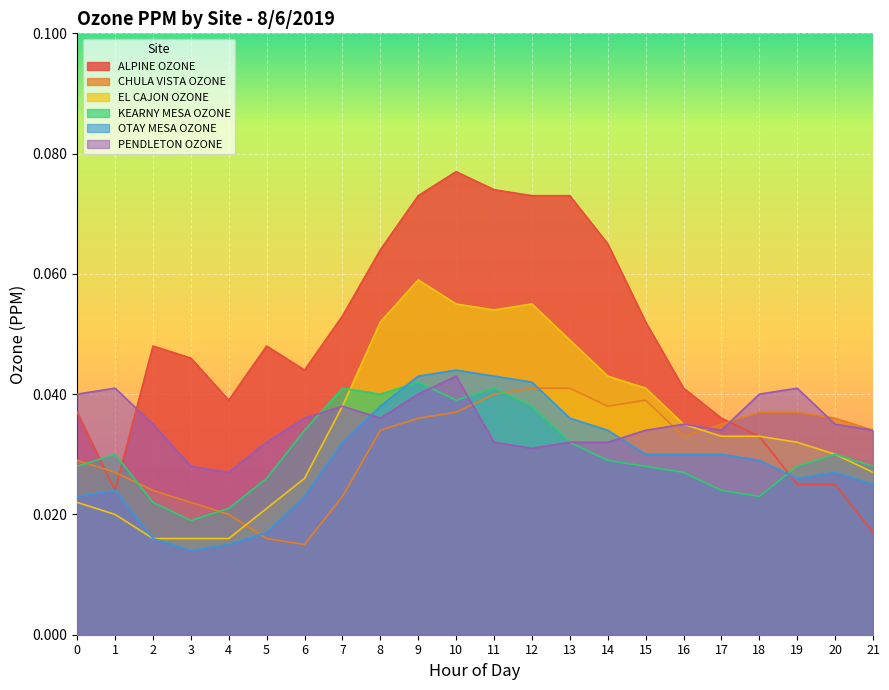

How many interior local peaks does the EL CAJON OZONE series have?

2